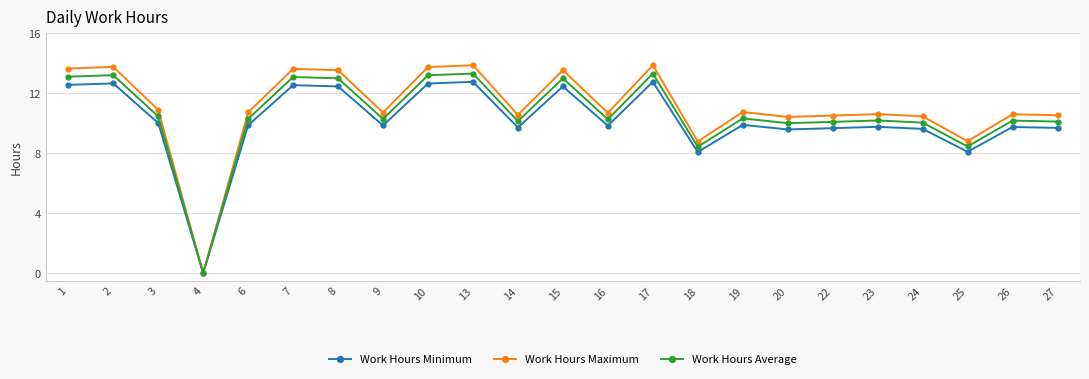

True or false: Work Hours Average has a value of 10.1 at 27.

True